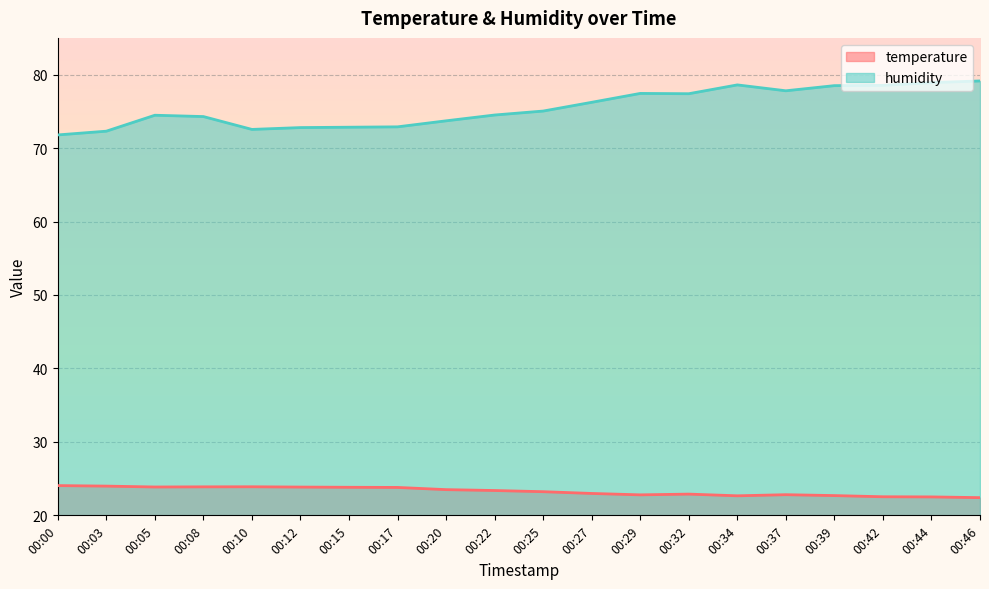

How many values in the temperature series are below 23?

9